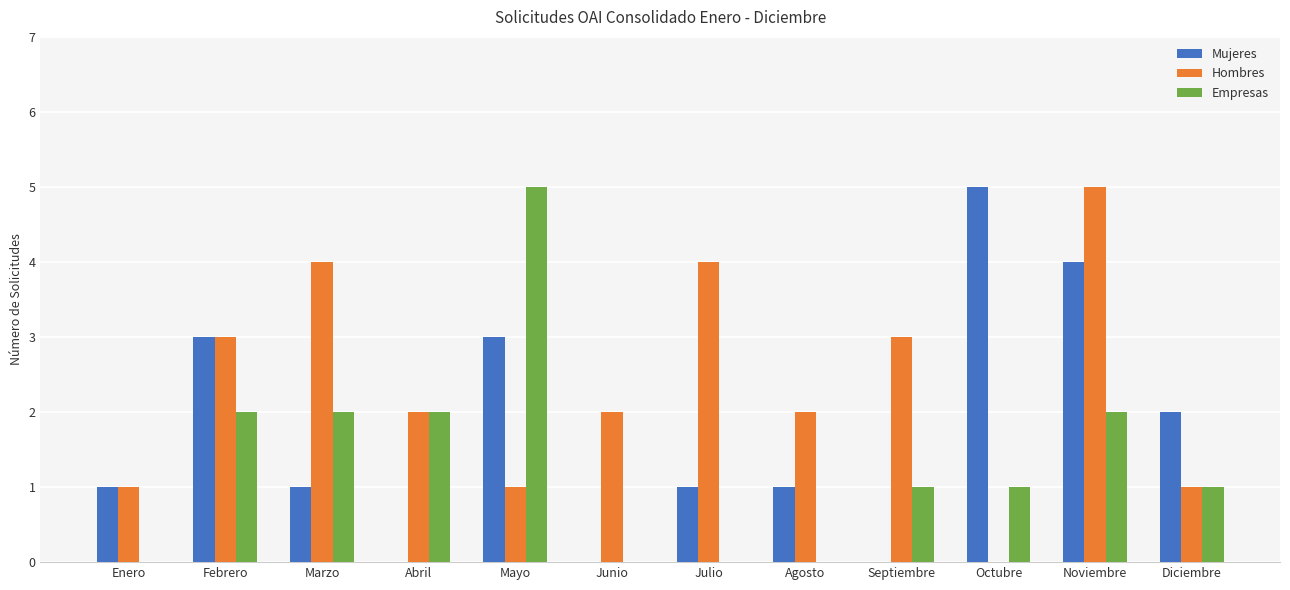

What is the sum of the Mujeres values at Octubre and Mayo?

8